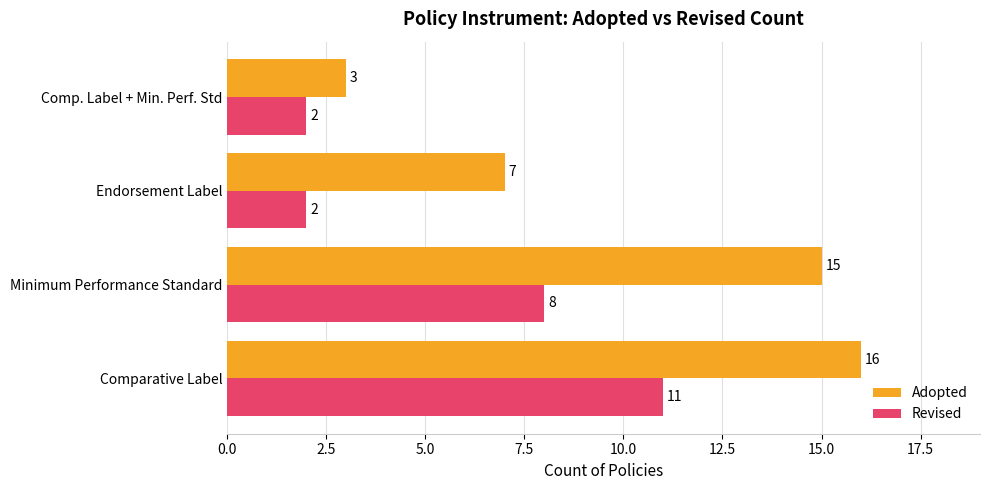

What is the average value of the Revised series?

6